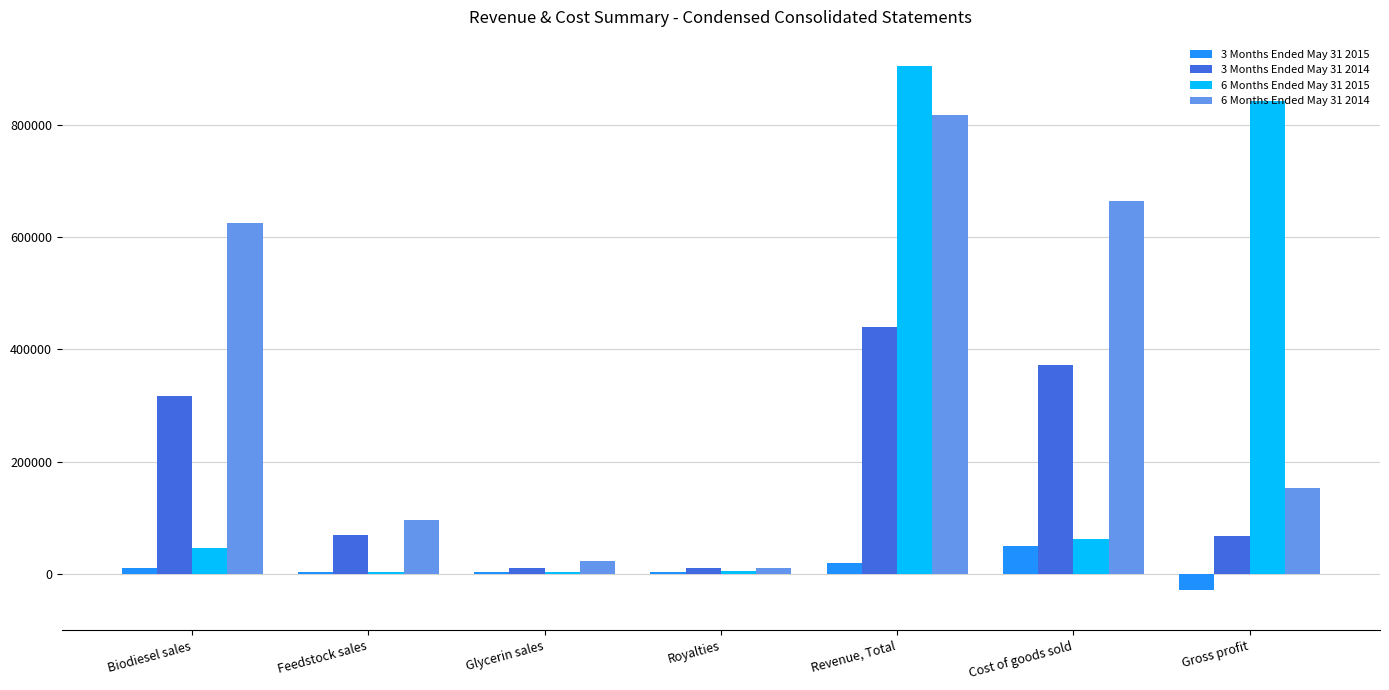

How many distinct data groups are displayed?

4